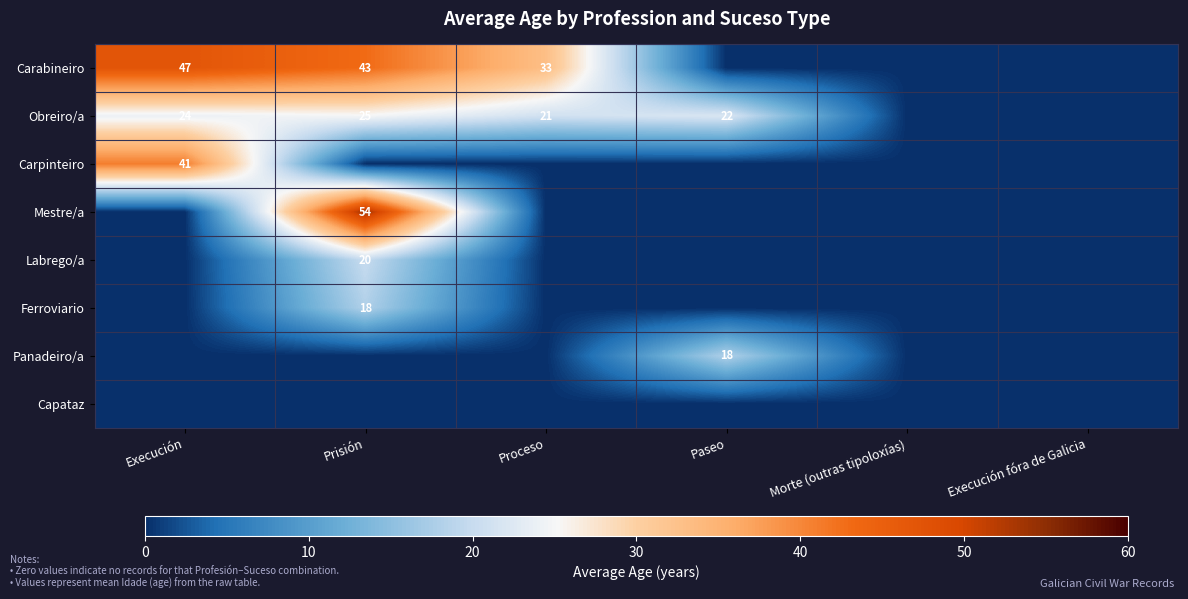

Which series has the widest spread of values?

Mestre/a